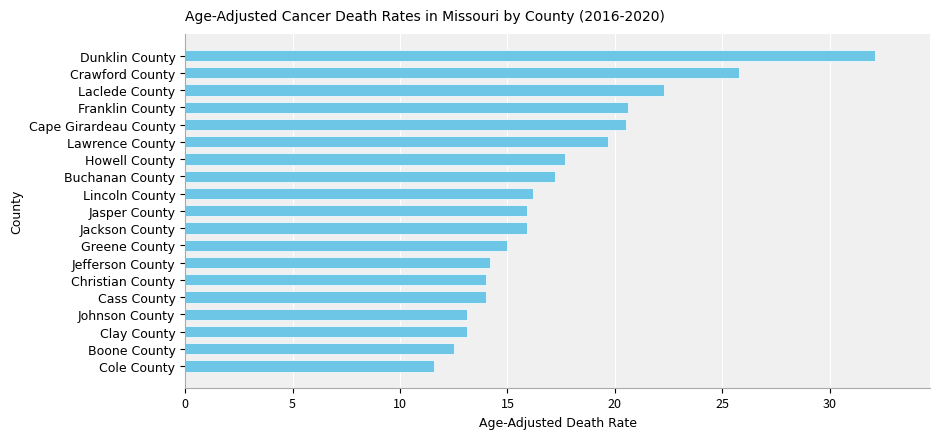

How many data points does each series have?

19